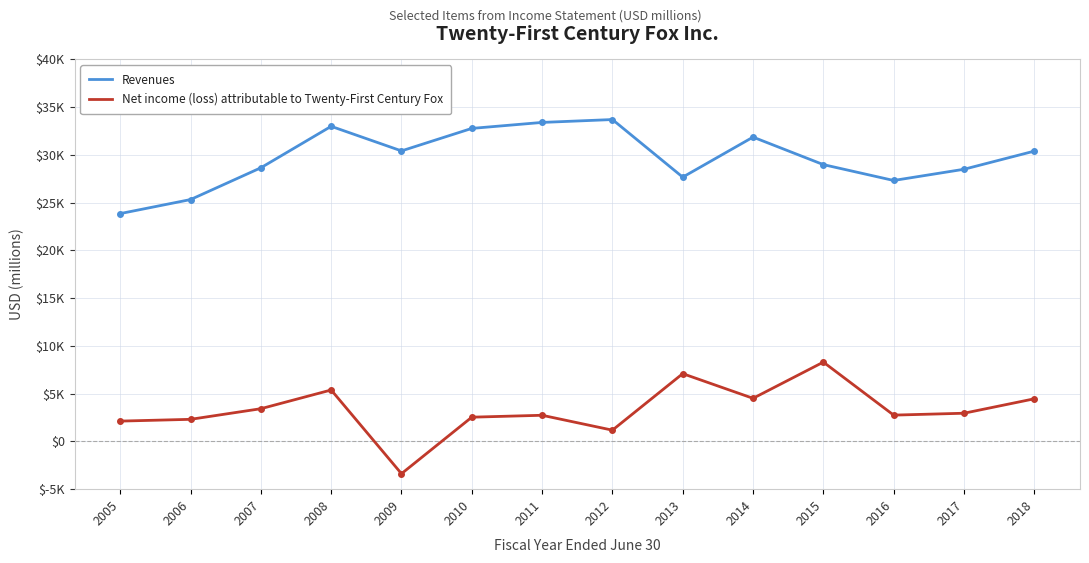

What are all the series names shown in the legend?

Revenues, Net income (loss) attributable to Twenty-First Century Fox